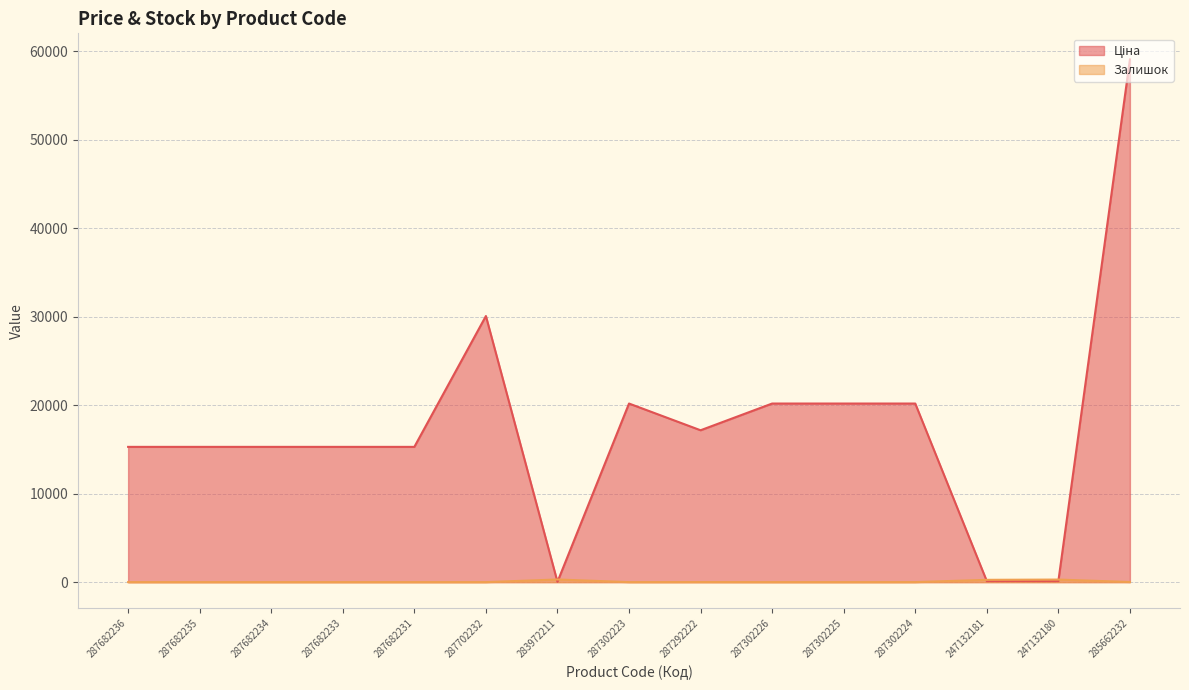

True or false: Ціна and Залишок intersect in this chart.

True